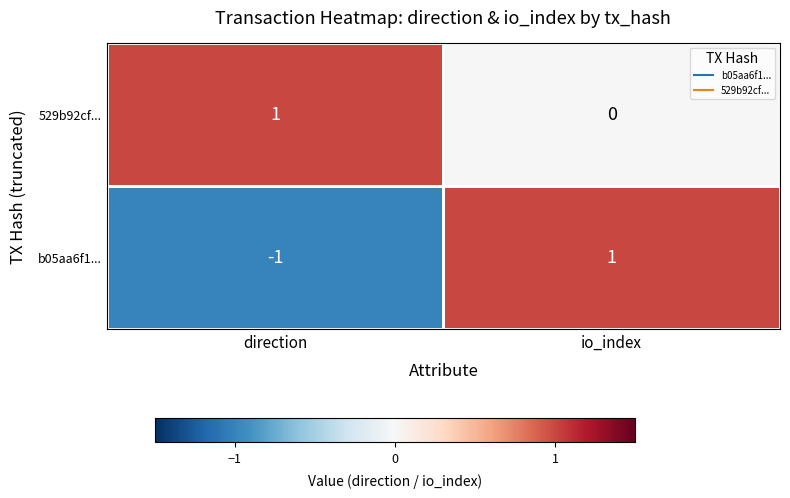

How many data points does each series have?

2